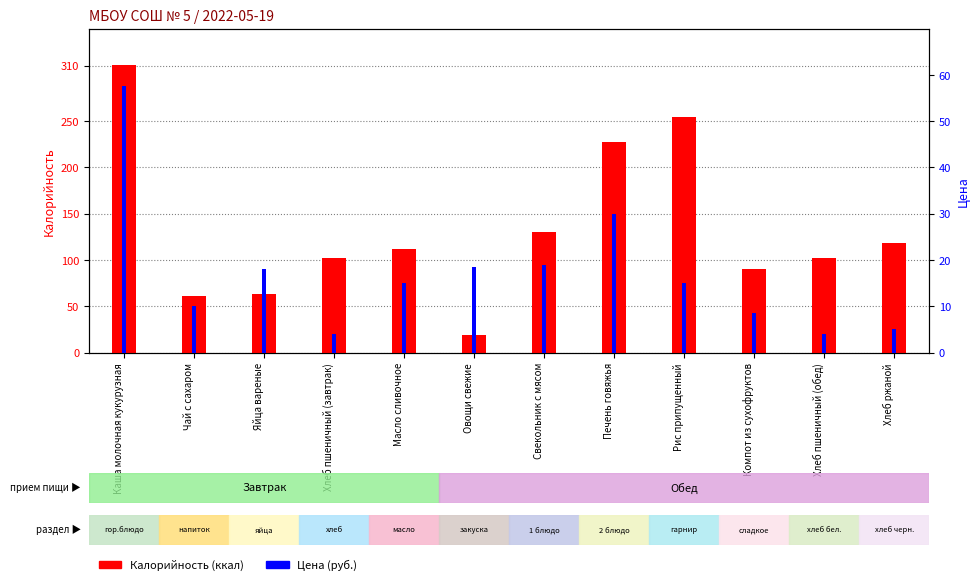

At which category is the sum across all series the highest?

Каша молочная кукурузная